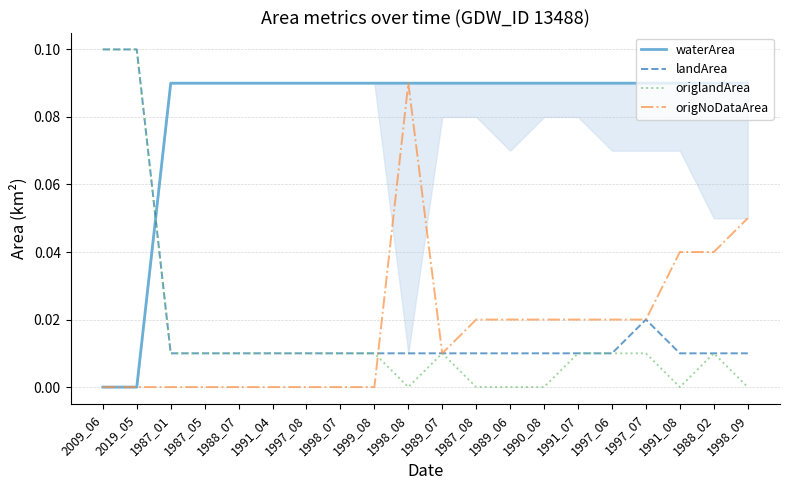

What is the label of the 4th point from the left?

1987_05